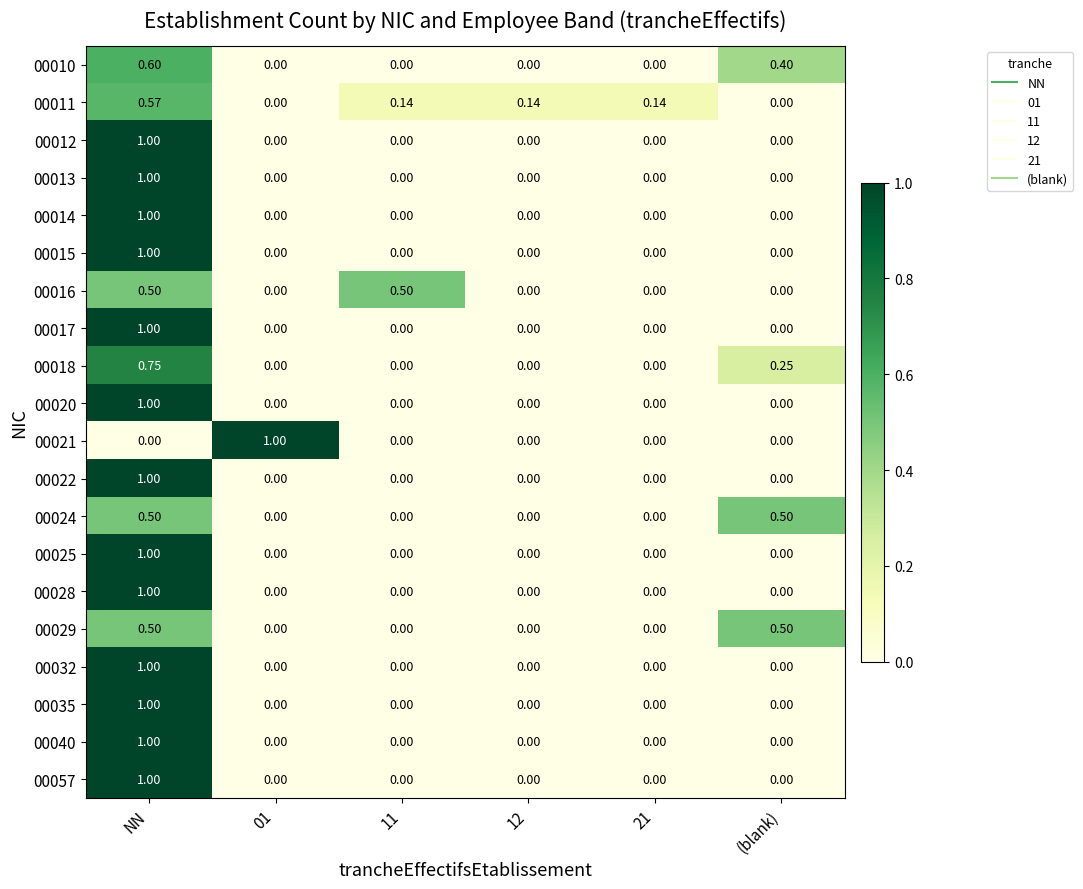

How many values in the 00024 series exceed 0?

2